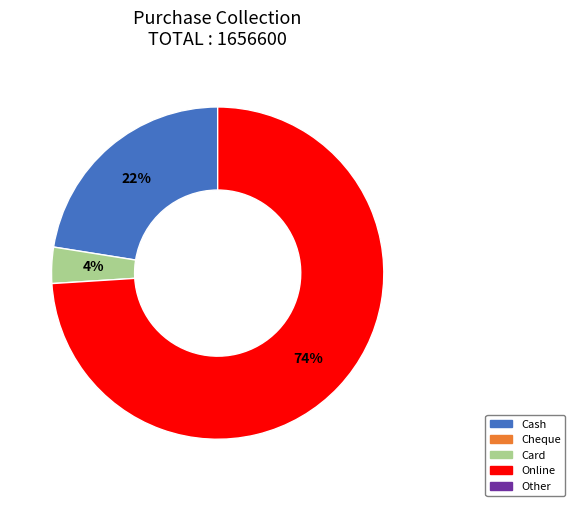

To the nearest percent, what is the difference between the largest and smallest slice percentages?

70%